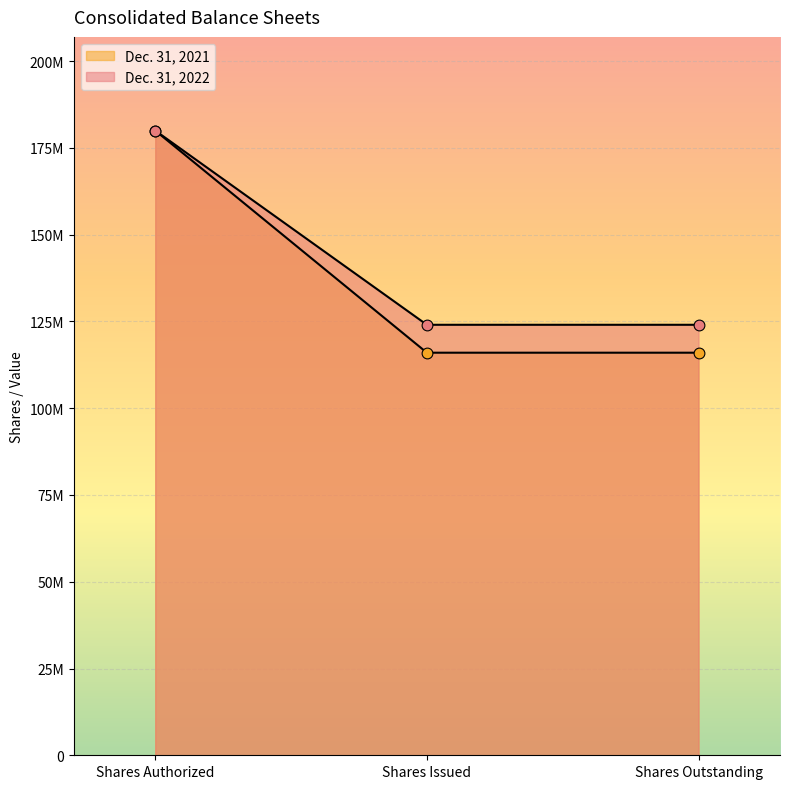

At which category is the sum across all series the highest?

Shares Authorized